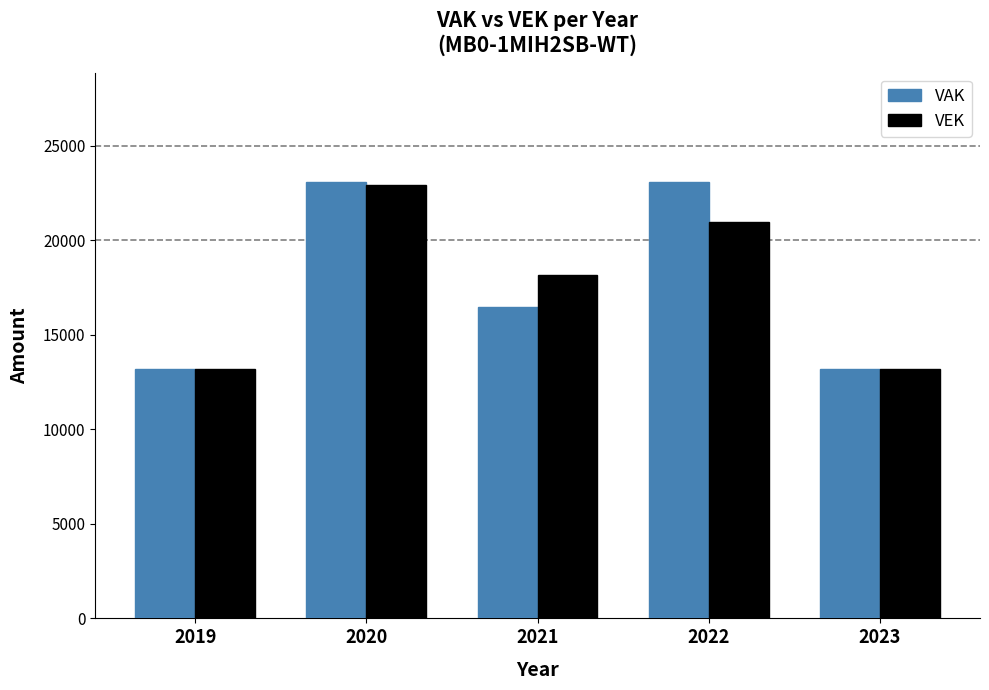

Which series changed the most between 2019 and 2022?

VAK